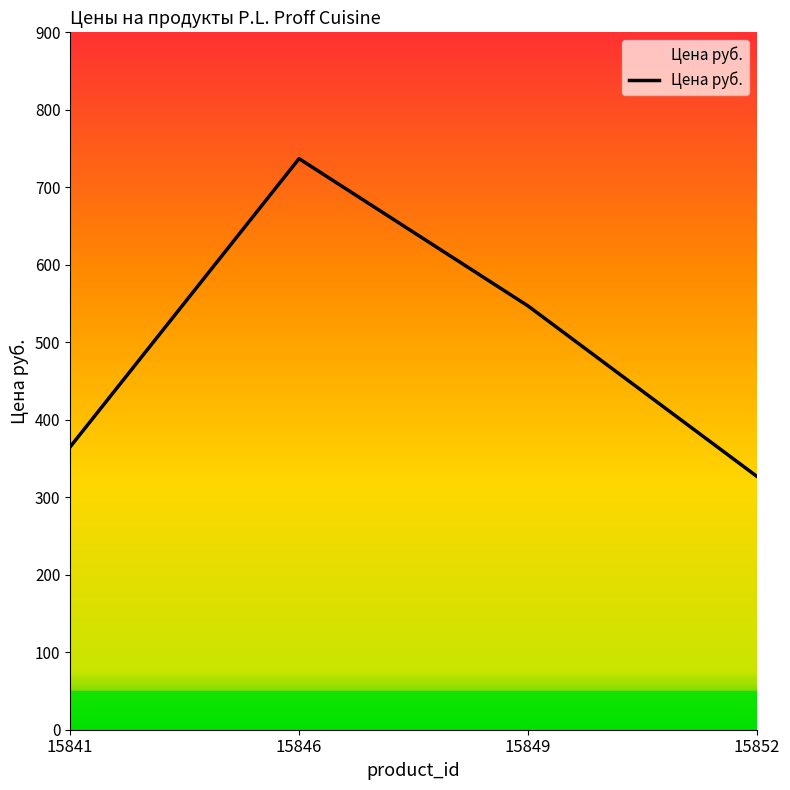

What is the change in value from 15849 to 15852?

-220